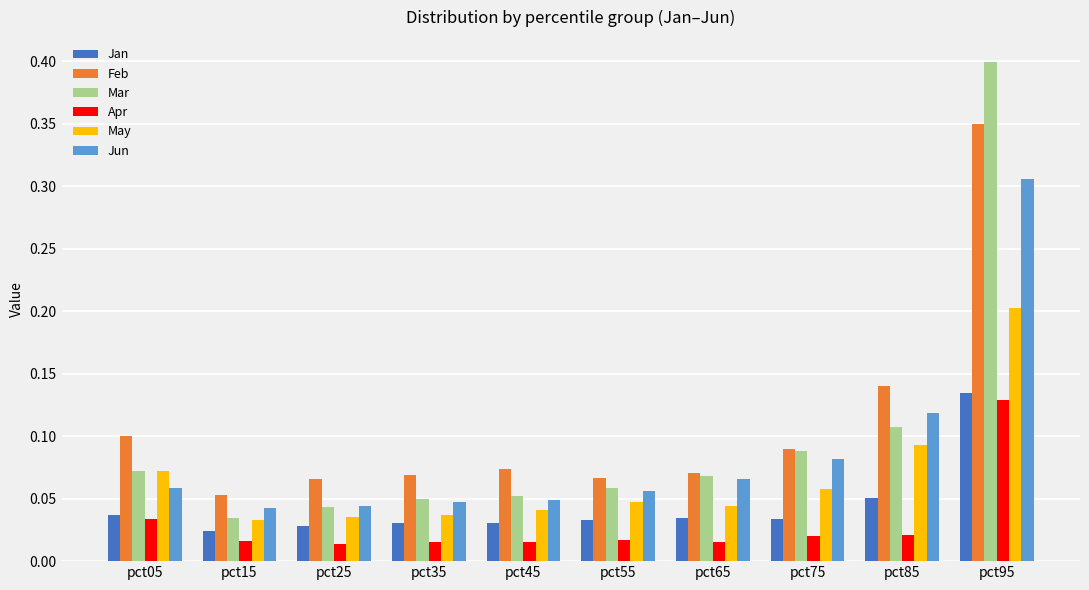

Count the number of categories in the chart.

10